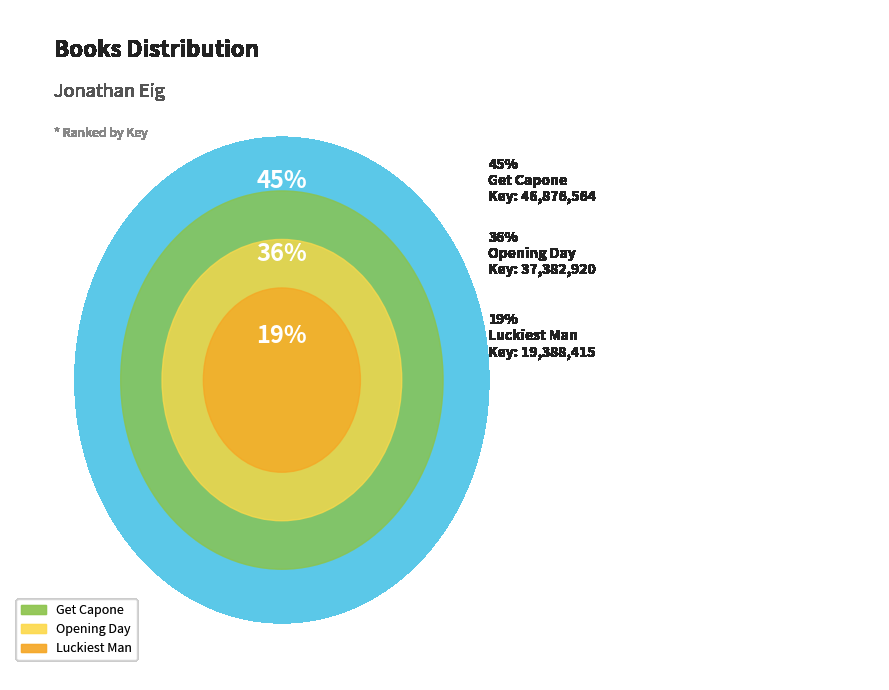

Combined, do Opening Day and Luckiest Man account for over 50%?

Yes